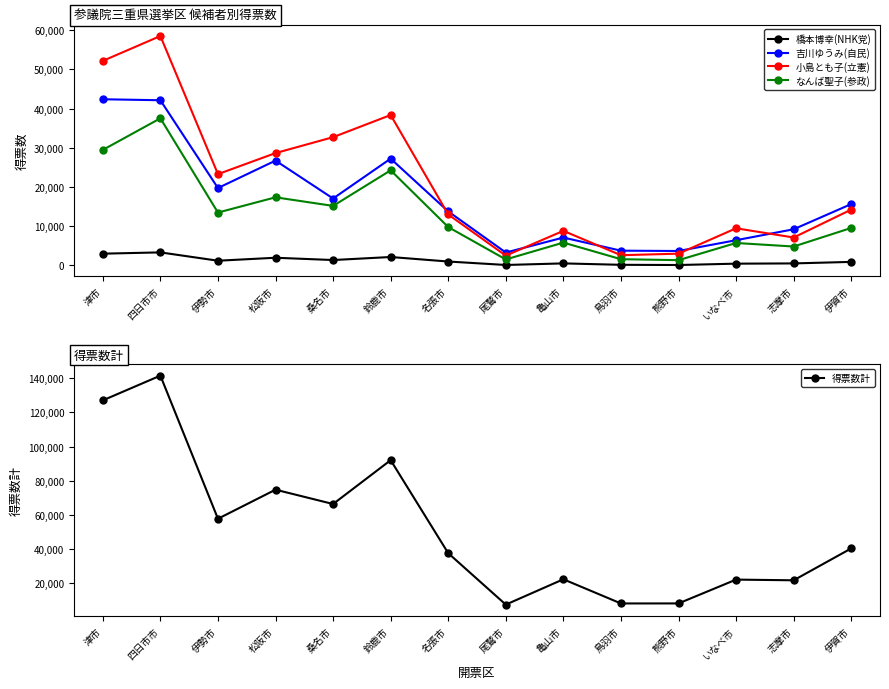

What is the sum of all 得票数計 values?

727555